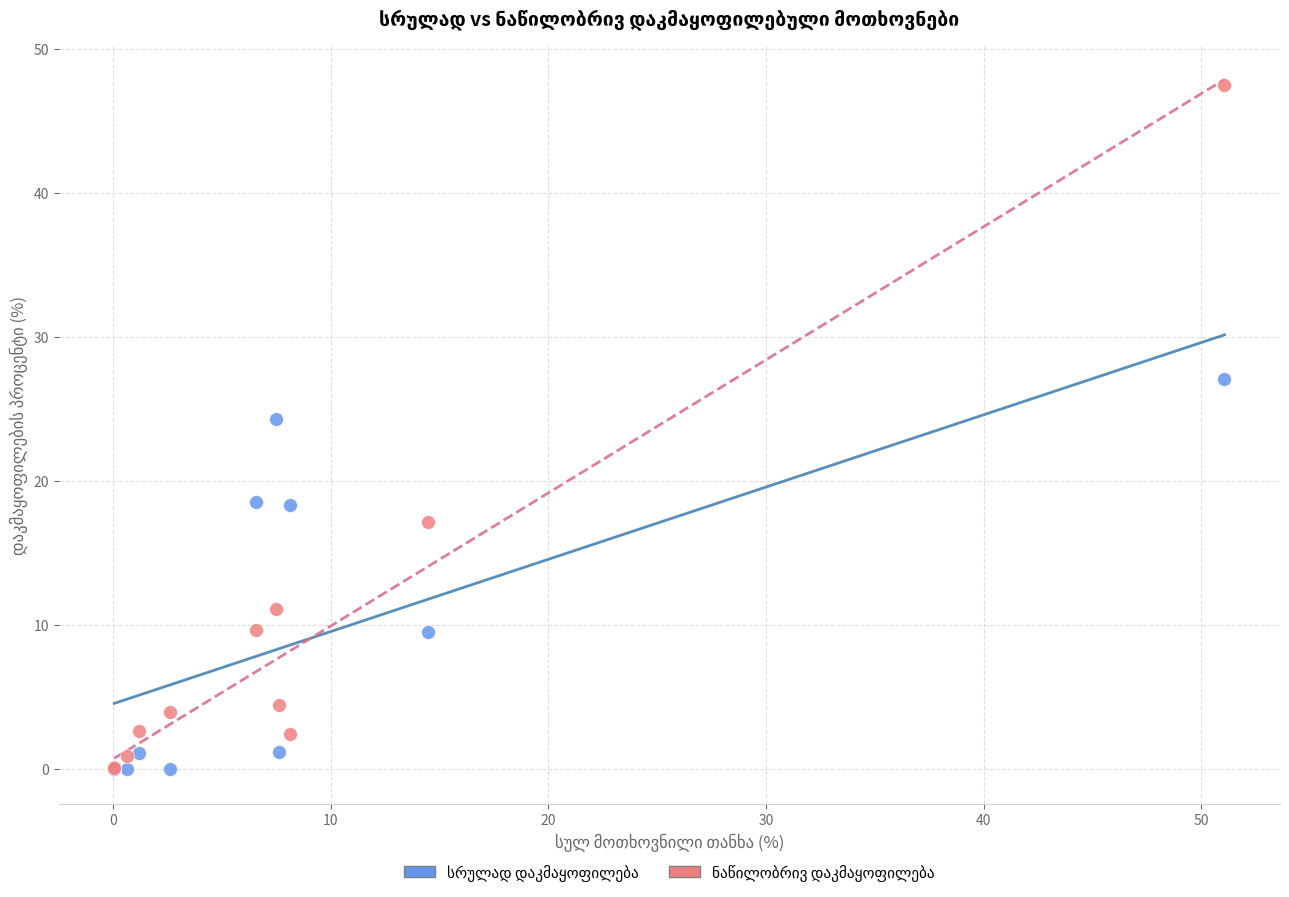

Across all series, what Y value is closest to 23?

24.3